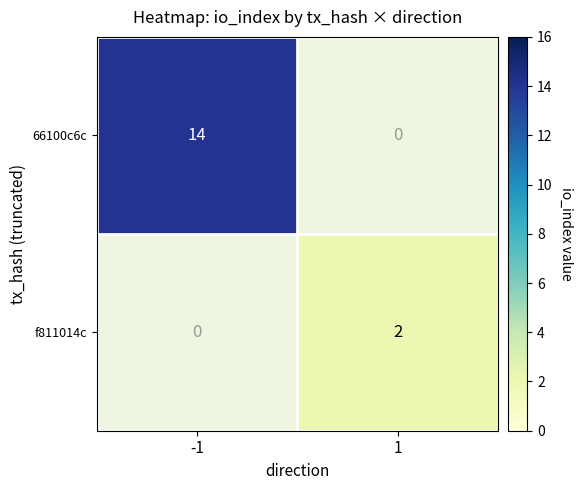

Count the number of data series in this chart.

2